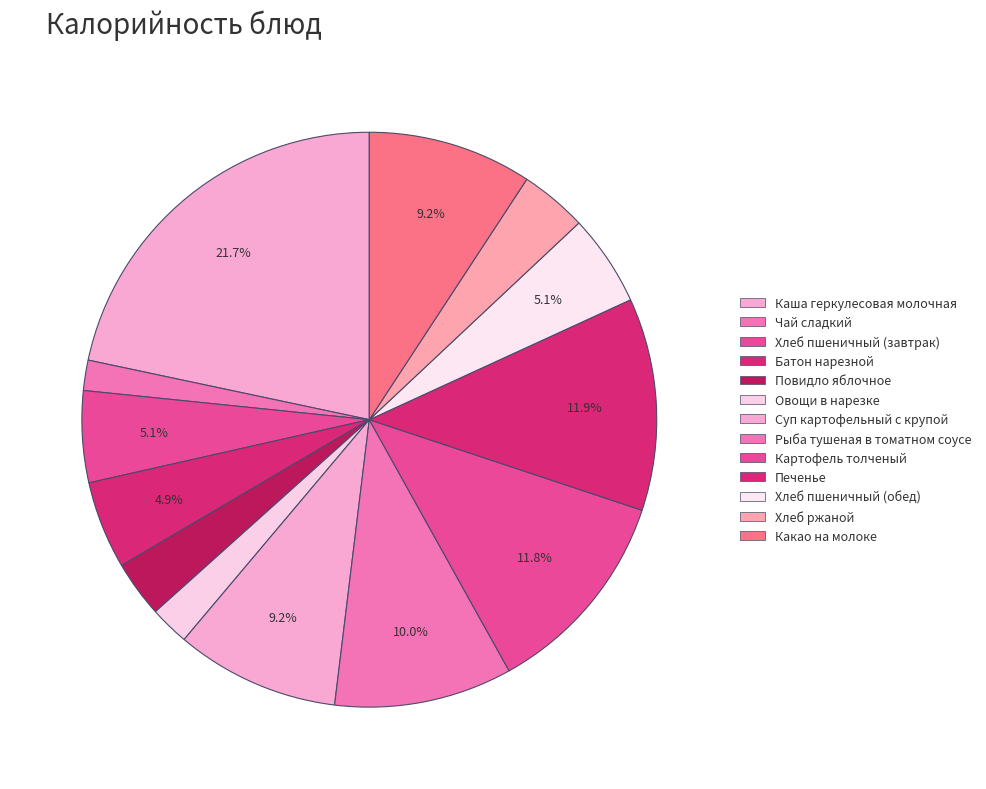

How many slices are in this pie chart?

13